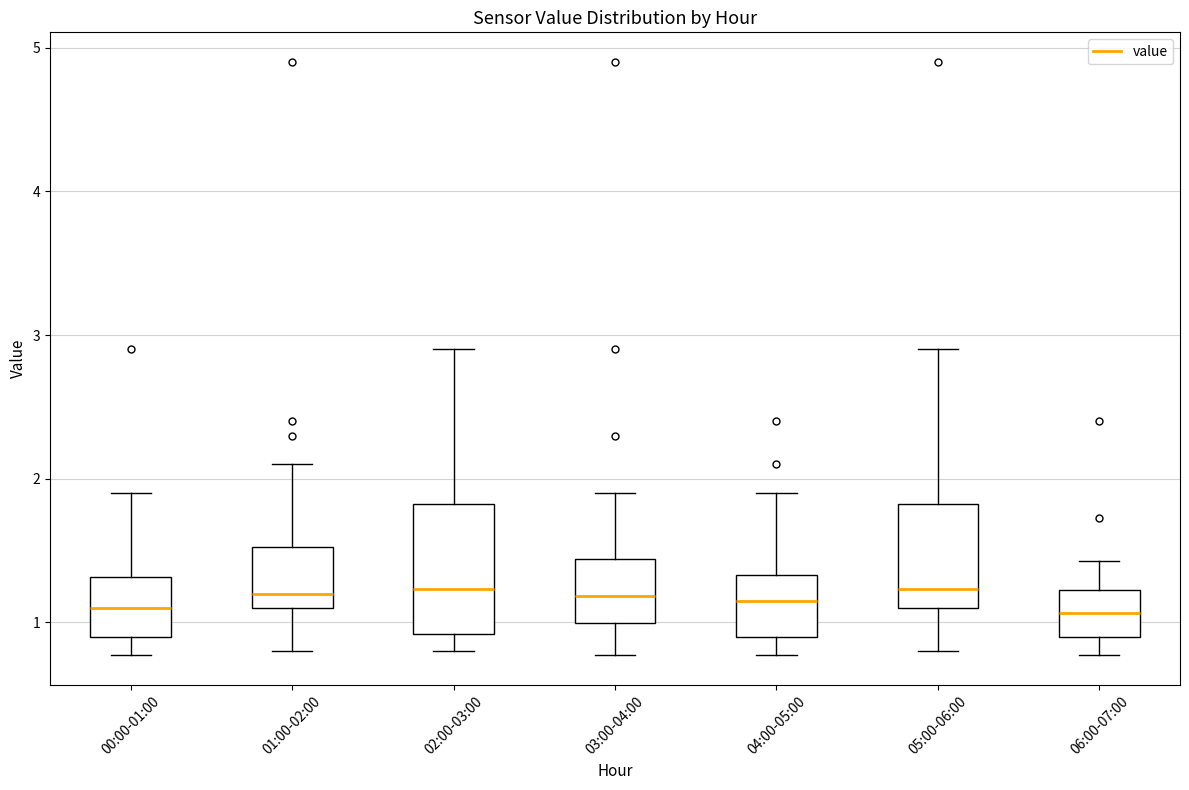

Comparing the boxes themselves (not the whiskers), which one is the tallest?

02:00-03:00